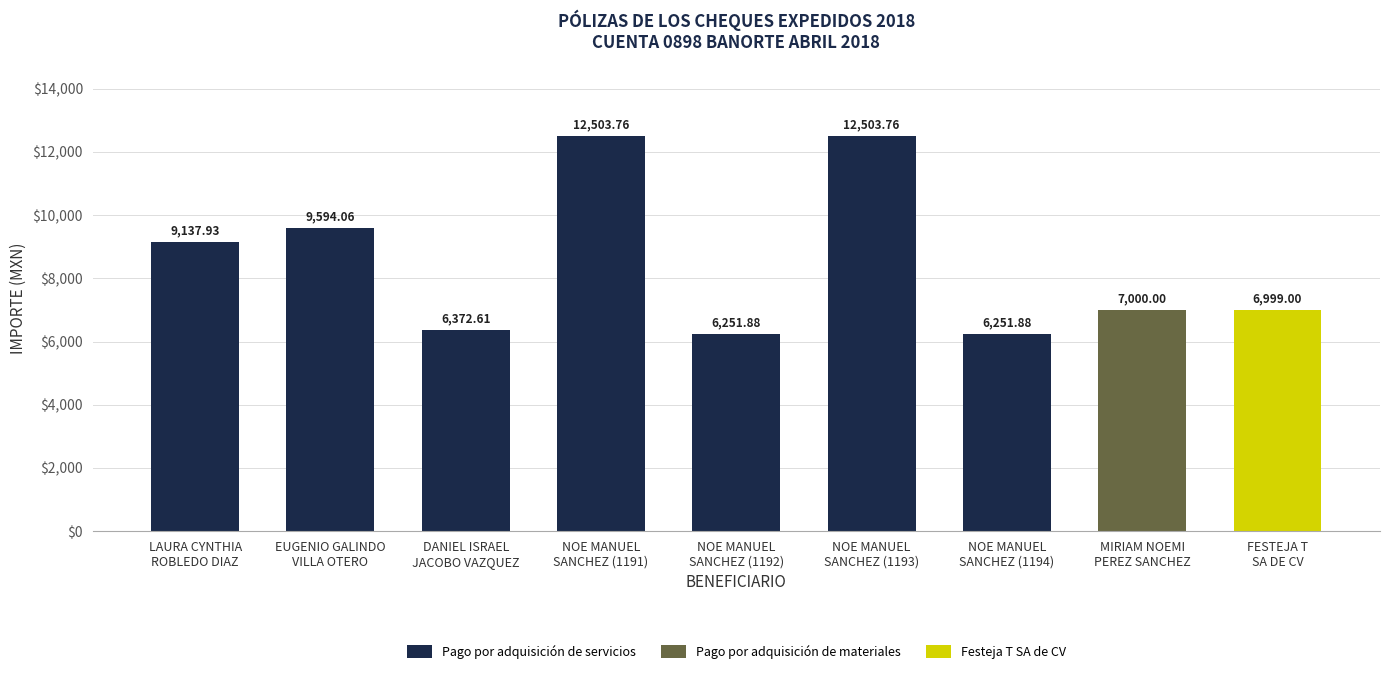

What is the sum of all Pago por adquisición de servicios values?

62615.9